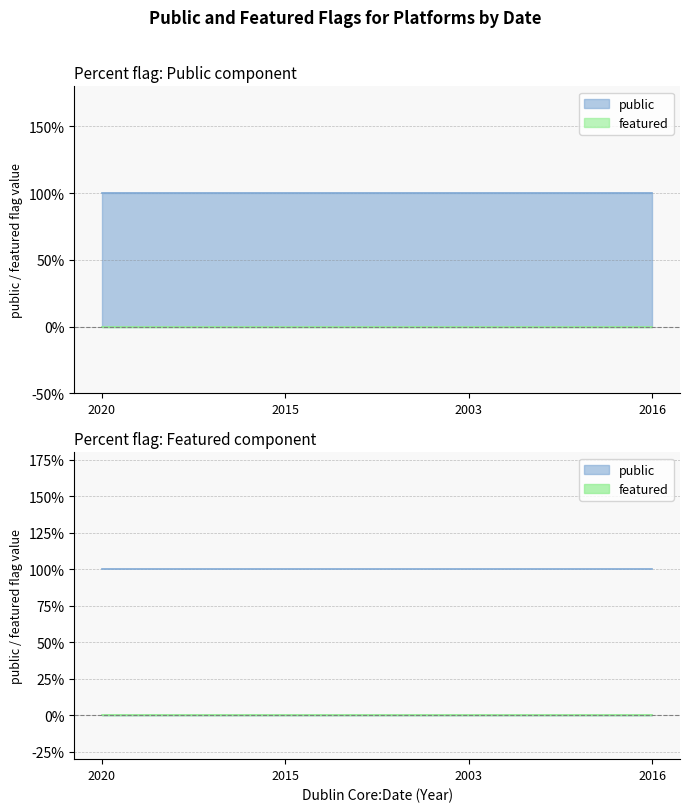

Between 2020 and 2003, which series saw the biggest shift?

public